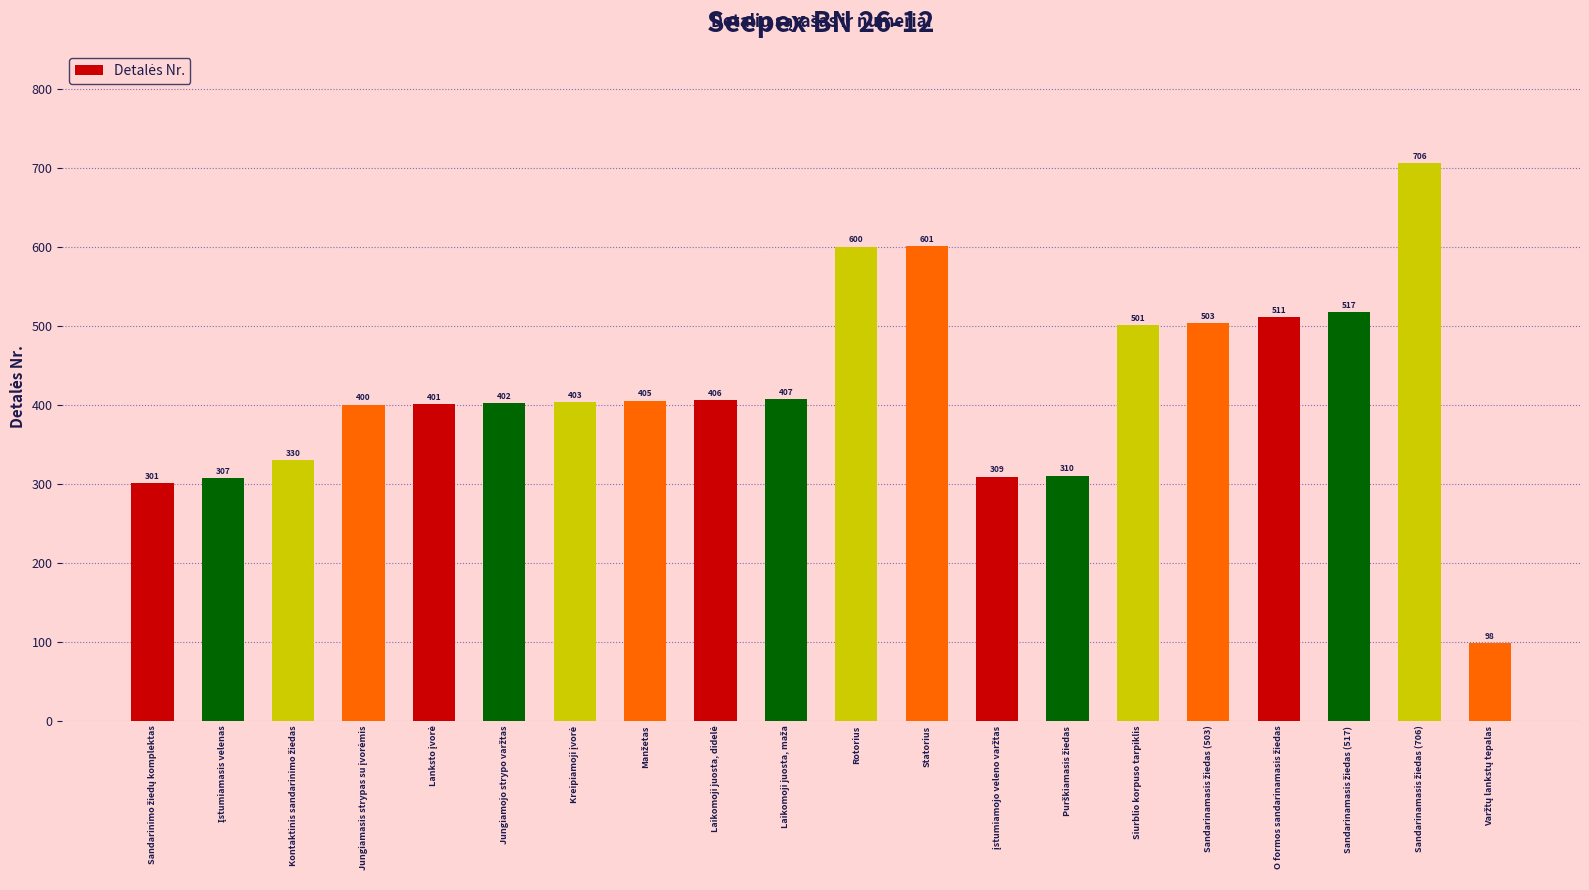

What is the smallest value displayed?

98